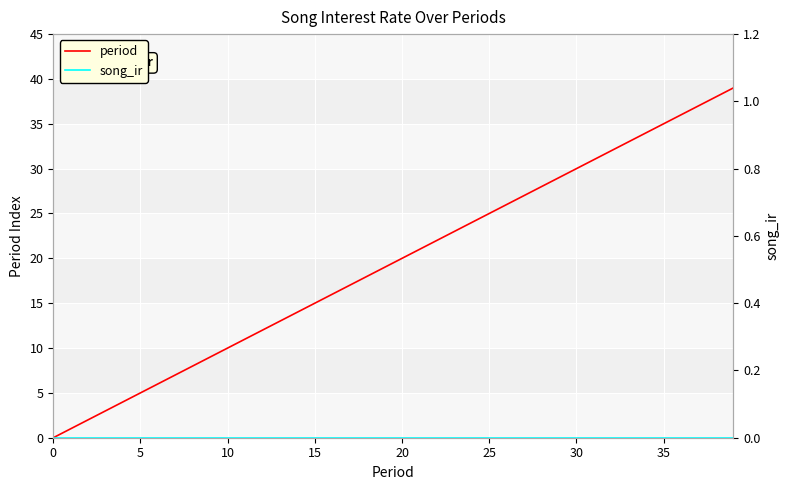

True or false: song_ir and period cross at least once.

False